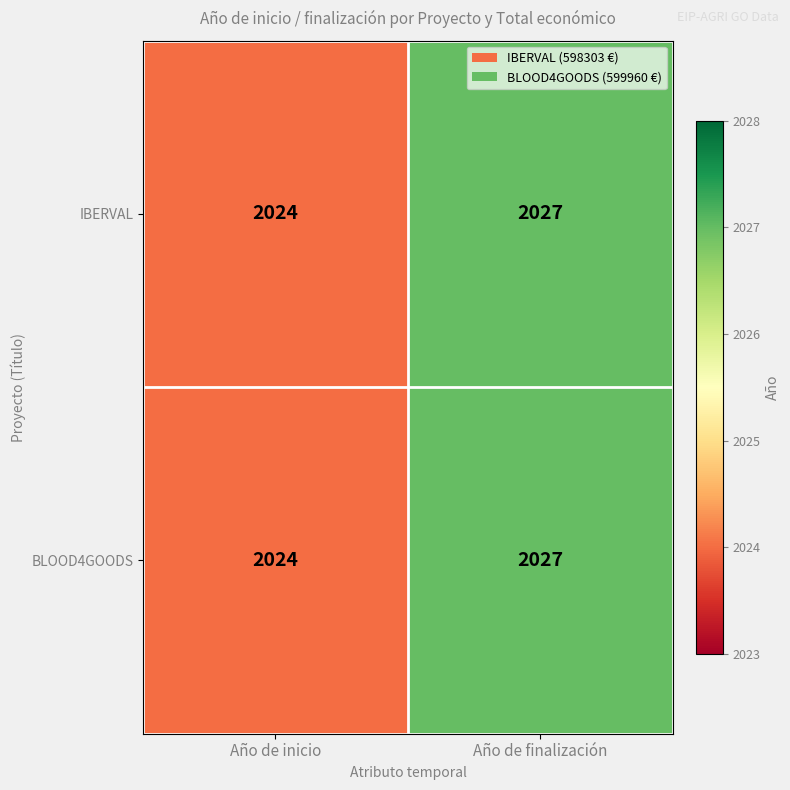

Is it true that IBERVAL equals 2834 at Año de inicio?

False